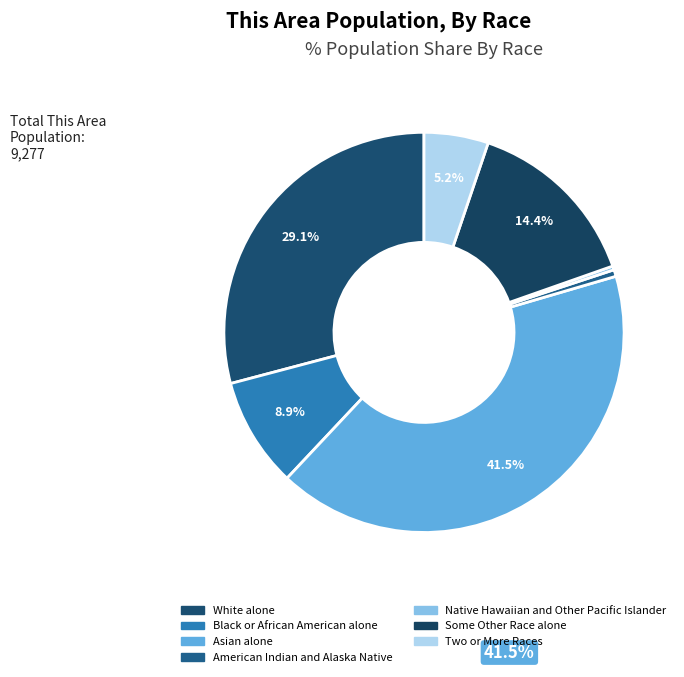

True or false: American Indian and Alaska Native accounts for 12% of the total.

False